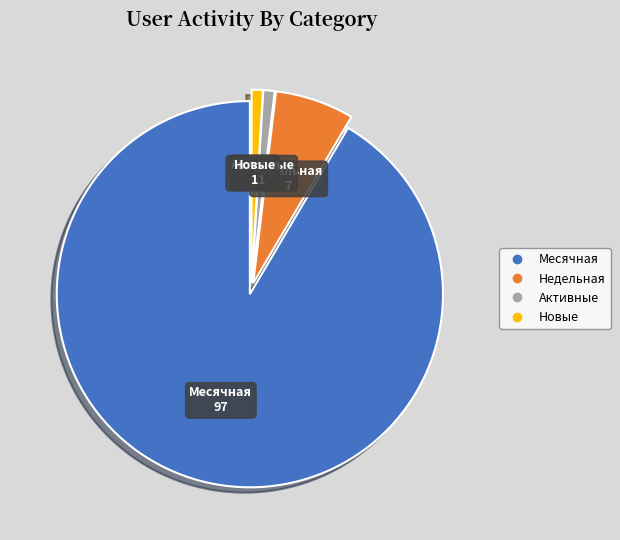

Does any single category account for the majority?

Yes